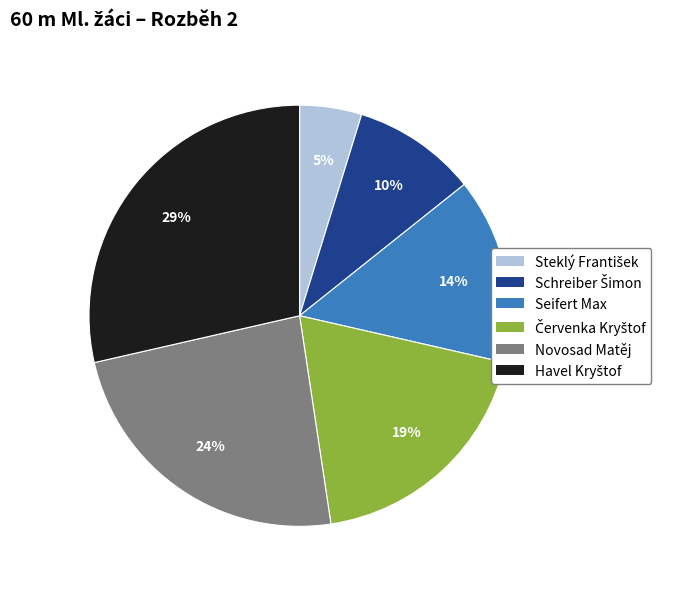

Does any single category account for the majority?

No